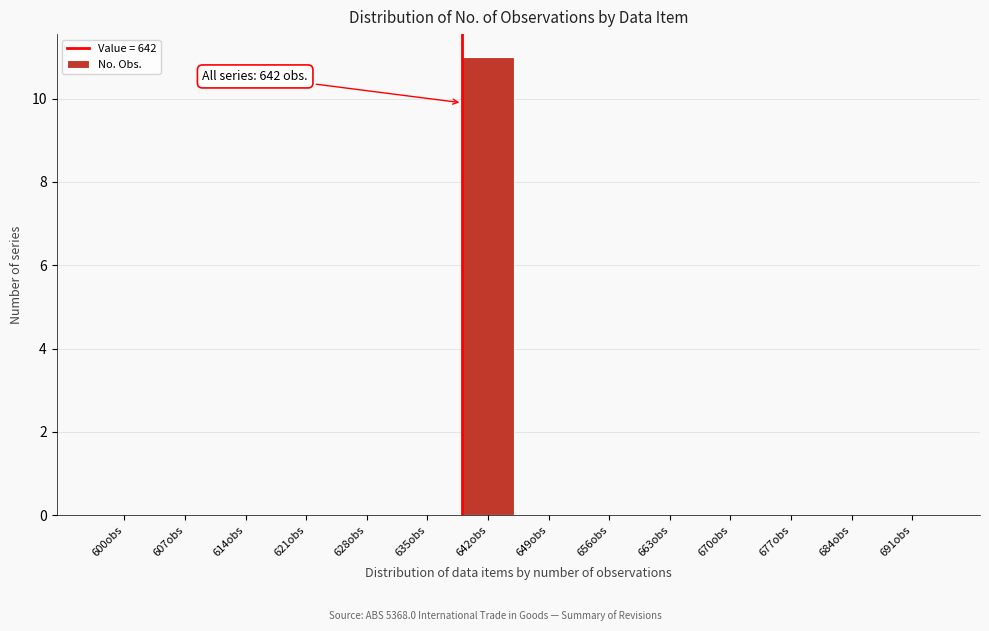

Reading right to left, transcribe all the data shown in this chart.

691obs=0	684obs=0	677obs=0	670obs=0	663obs=0	656obs=0	649obs=0	642obs=11	635obs=0	628obs=0	621obs=0	614obs=0	607obs=0	600obs=0